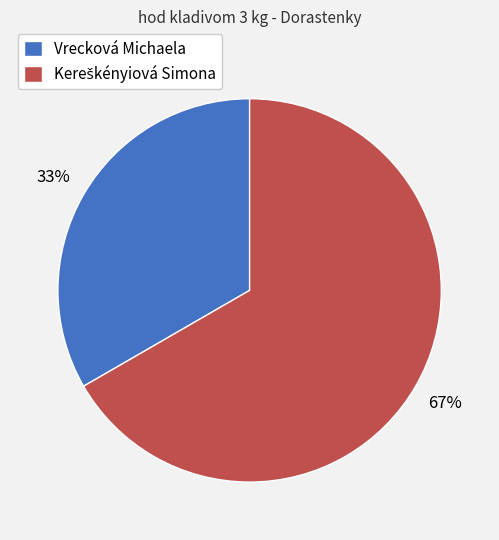

To the nearest percent, what portion does Vrecková Michaela represent?

33%